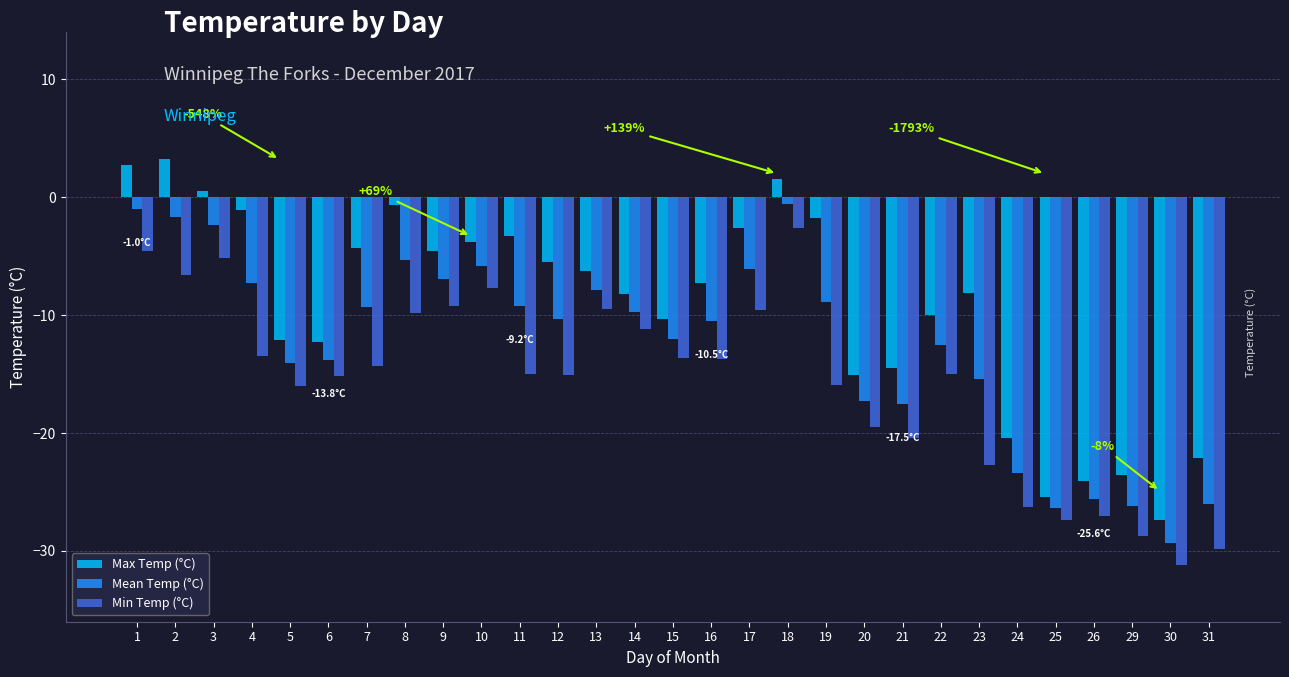

What is the minimum value shown in the chart?

-31.2